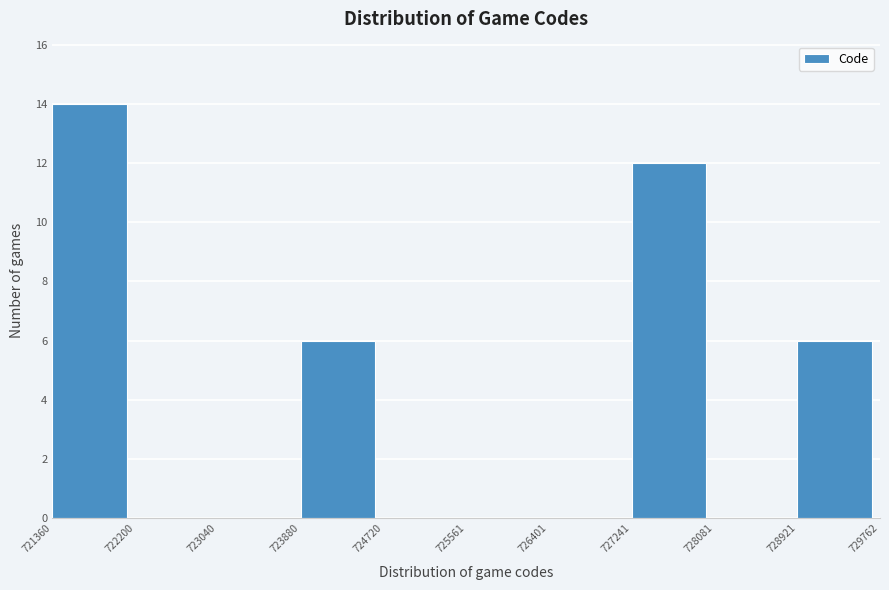

Over which range of the x-axis is the bar tallest?

721360 to 722200